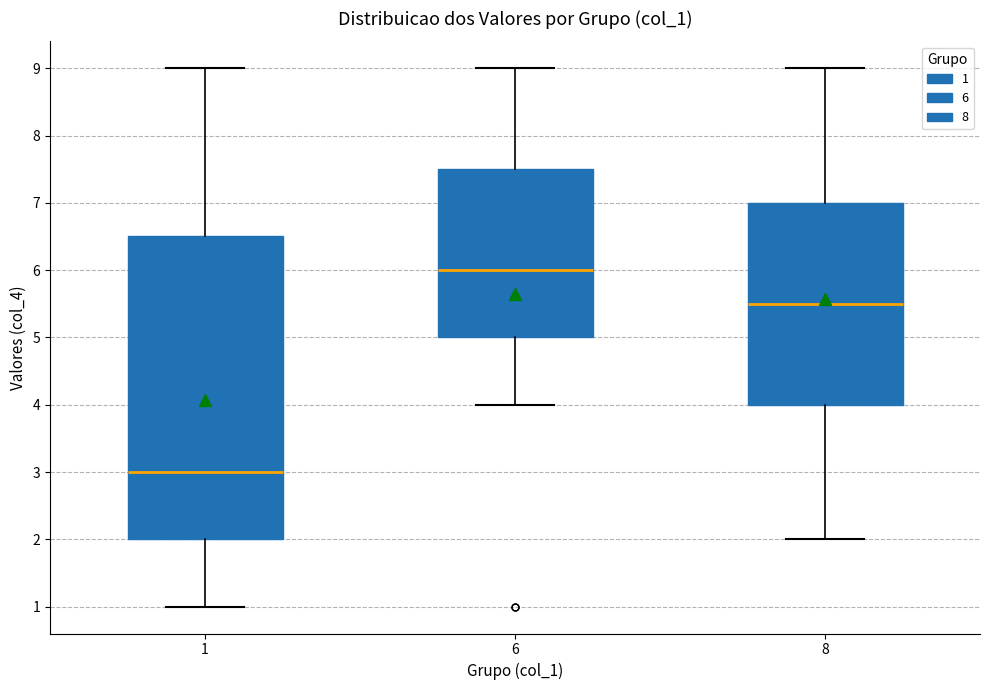

Reading left to right, transcribe this box plot: for each box, give where its median line is, the range the box spans, and where its two whiskers end, as read against the y-axis. The values are not printed on the chart, so give them approximately, as read against the axis.

1: median 3.0, box 2.0 to 6.5, whiskers 1.0 to 9.0
6: median 6.0, box 5.0 to 7.5, whiskers 4.0 to 9.0
8: median 5.5, box 4.0 to 7.0, whiskers 2.0 to 9.0